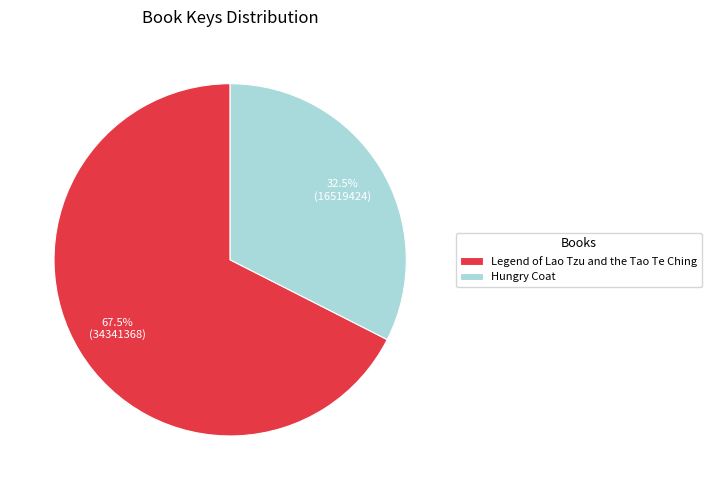

What is the total percentage of Legend of Lao Tzu and the Tao Te Ching and Hungry Coat?

100.0%